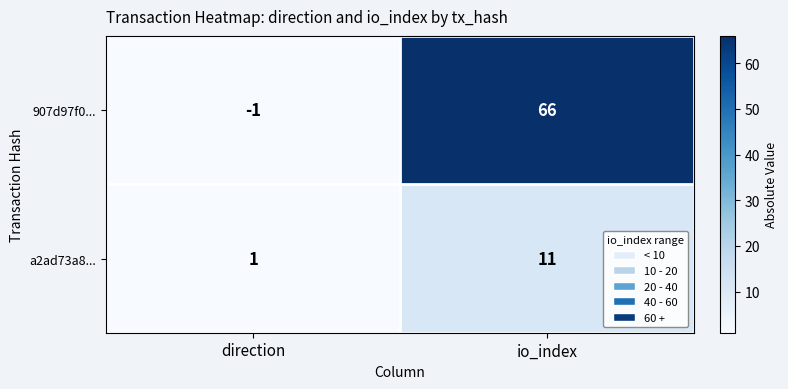

Which category has the lowest value in the a2ad73a8... series?

direction